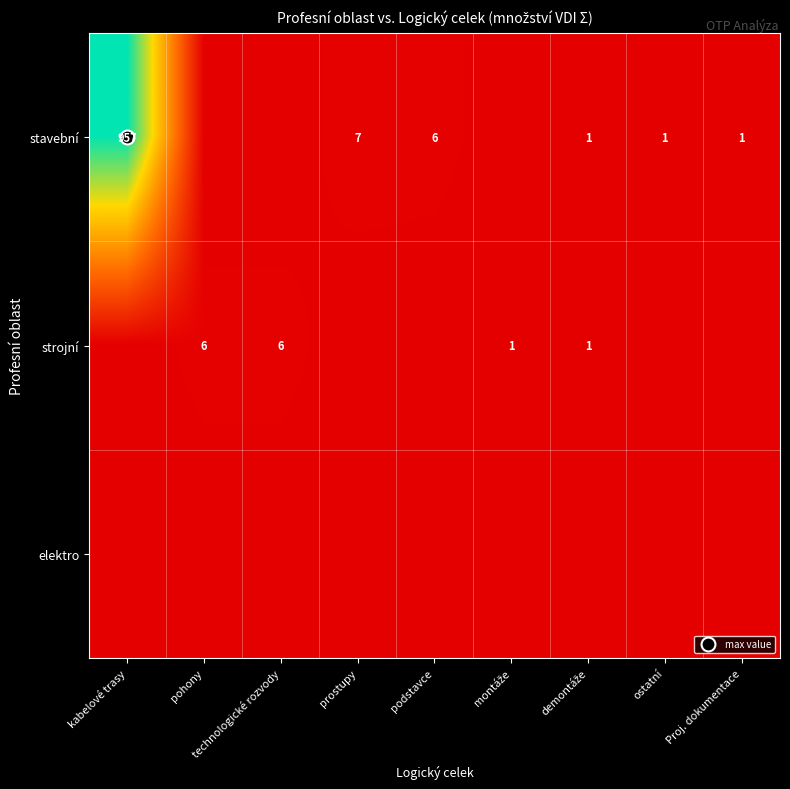

How many categories are shown in the chart?

9